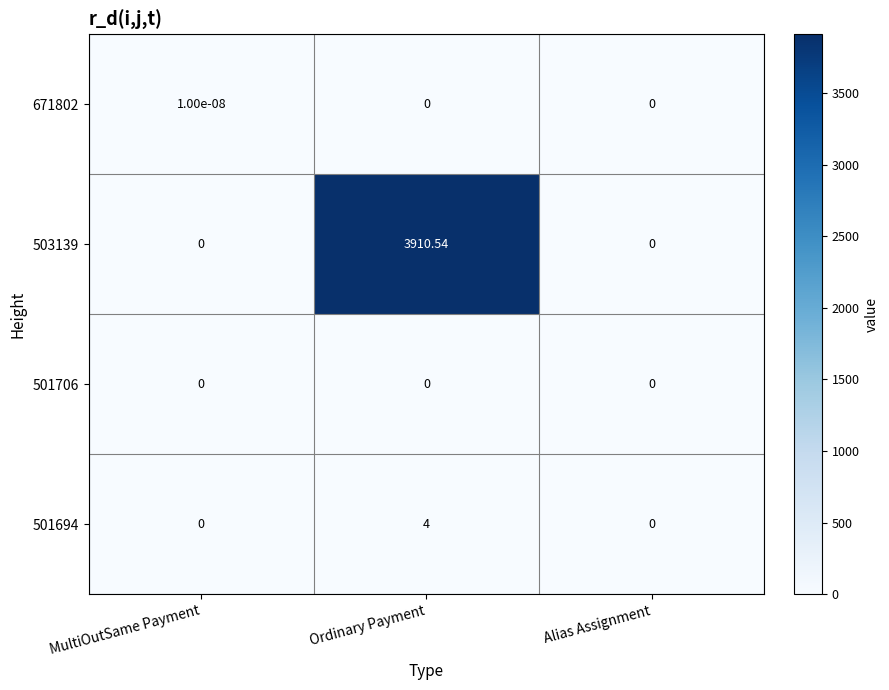

How many categories are shown in the chart?

3